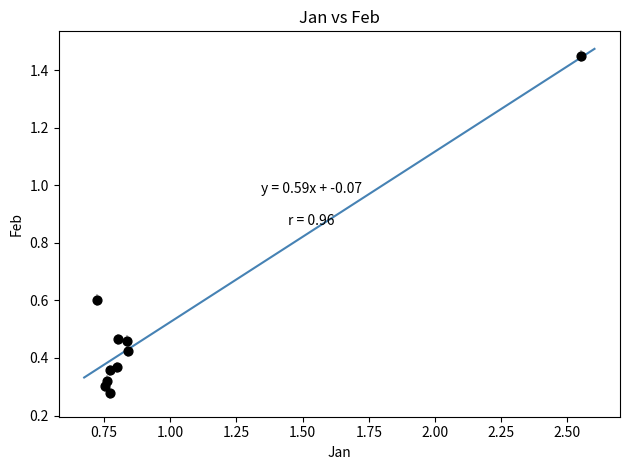

What is the average X value?

1.0